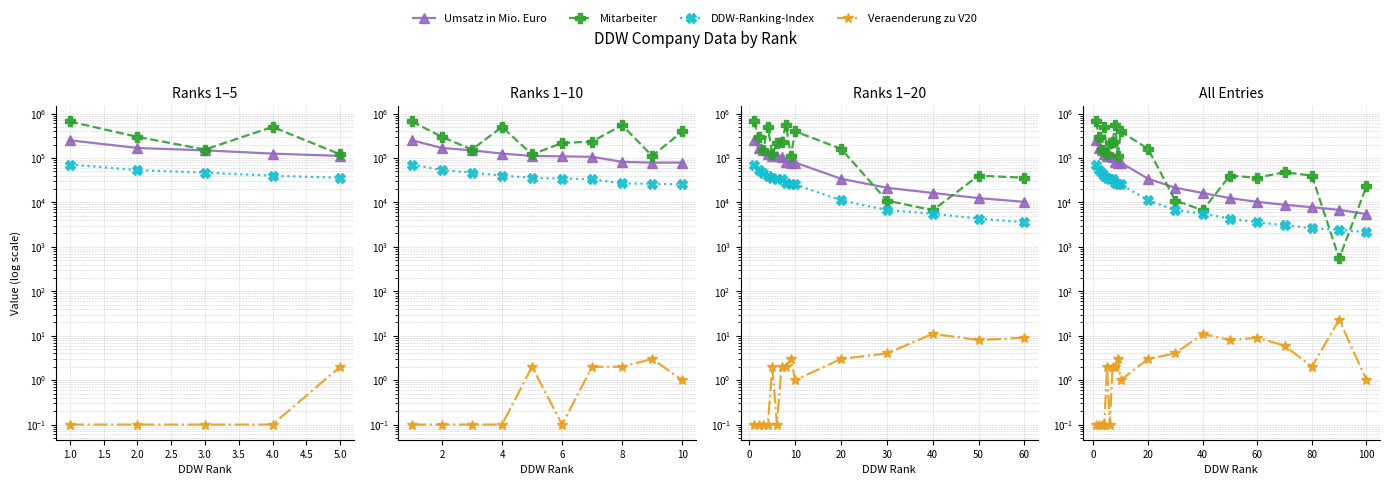

How many series are shown in this chart?

4